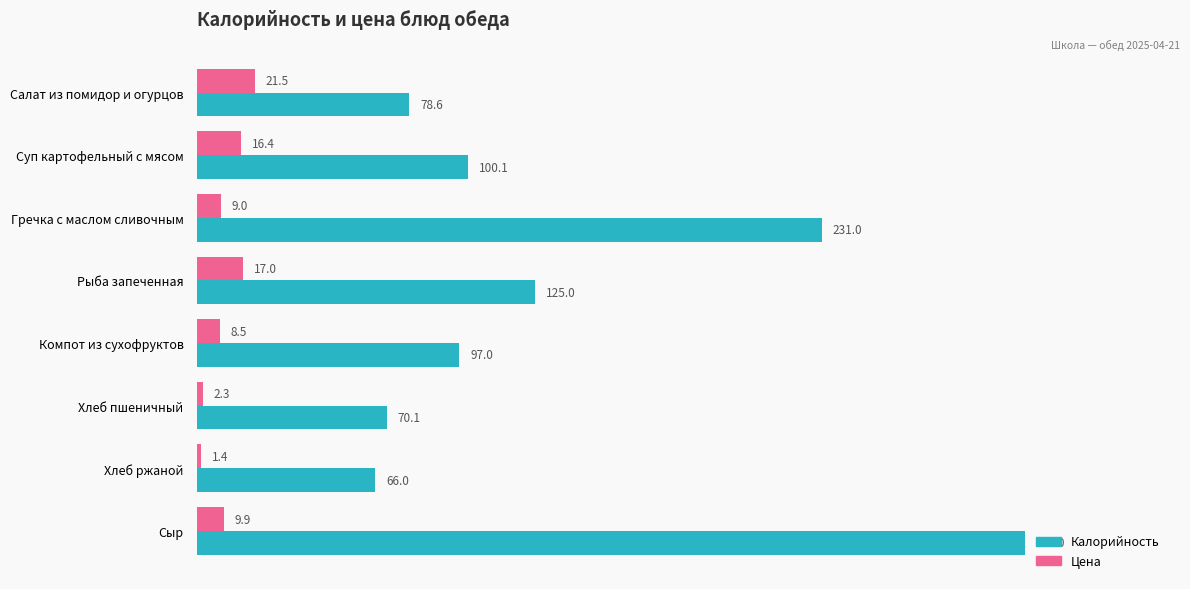

True or false: Цена has a value of 16.4 at Суп картофельный с мясом.

True